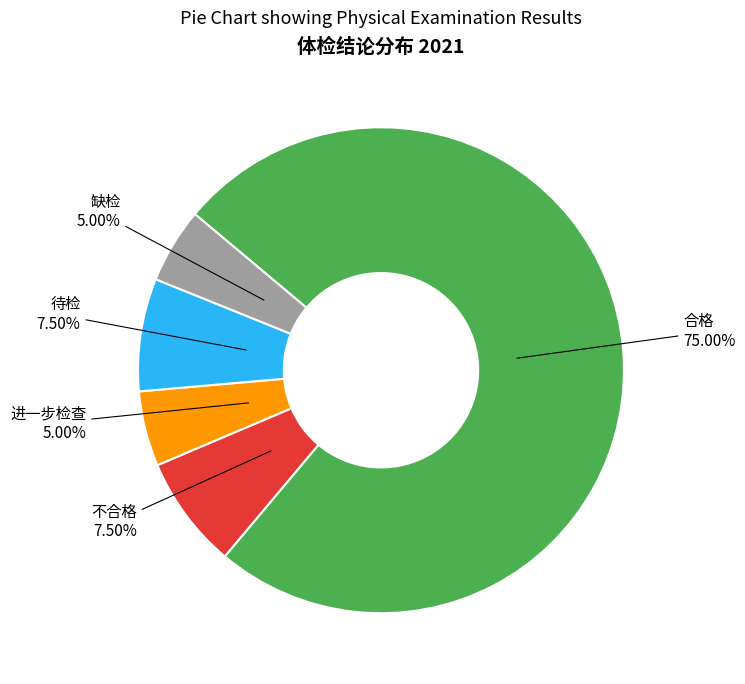

How many segments does this pie chart have?

5